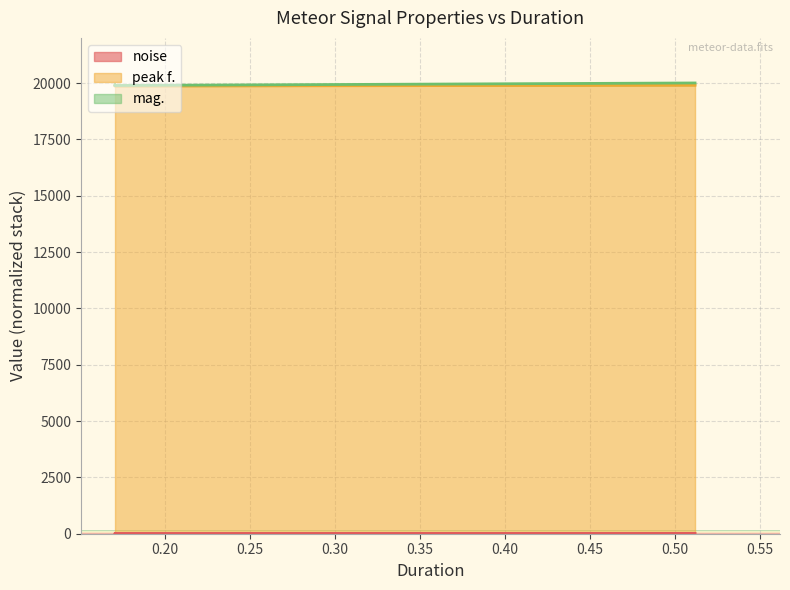

What is the difference between the maximum and minimum values in the noise series?

3.6